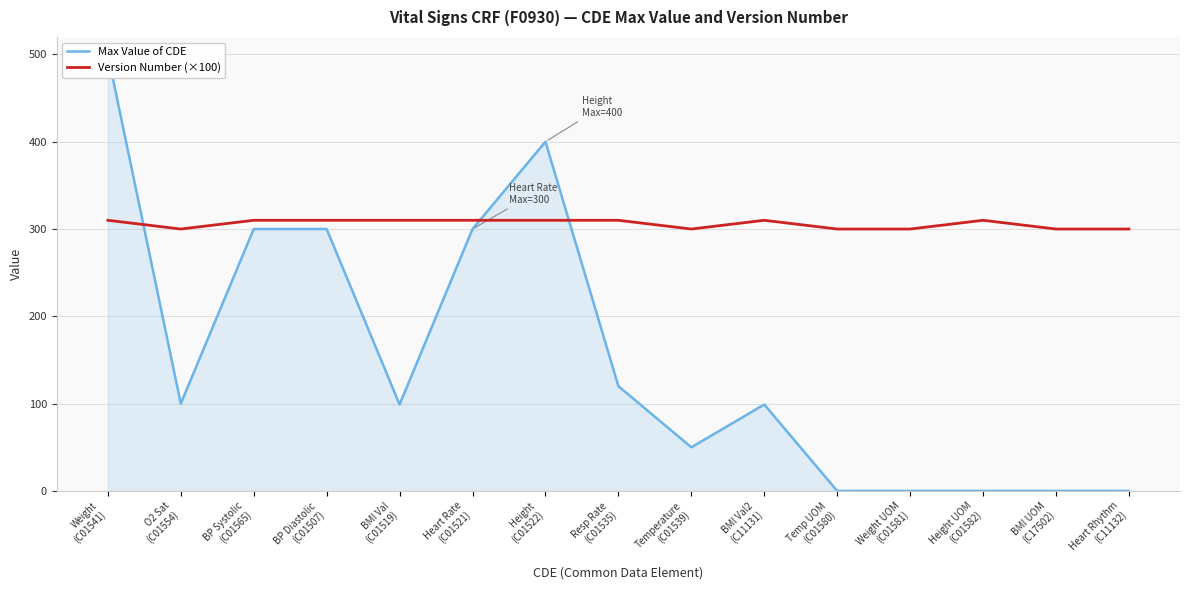

Read the Max Value of CDE value at Heart Rate
(C01521).

300